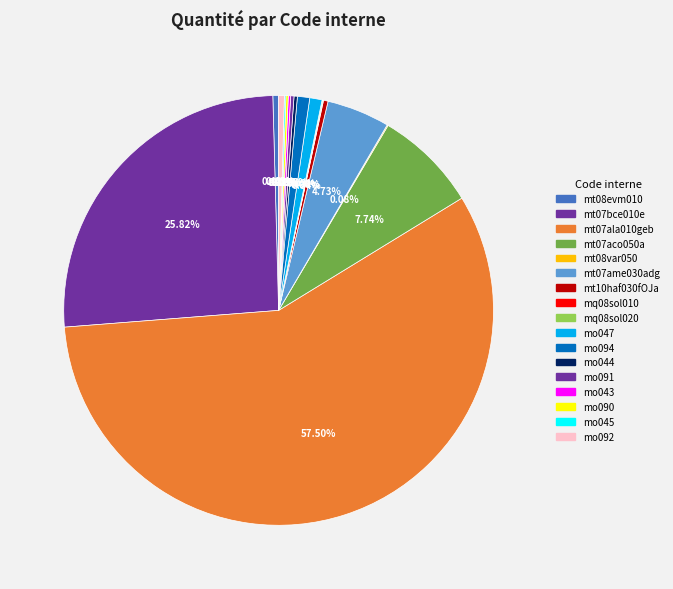

True or false: mt10haf030fOJa accounts for 0% of the total.

True